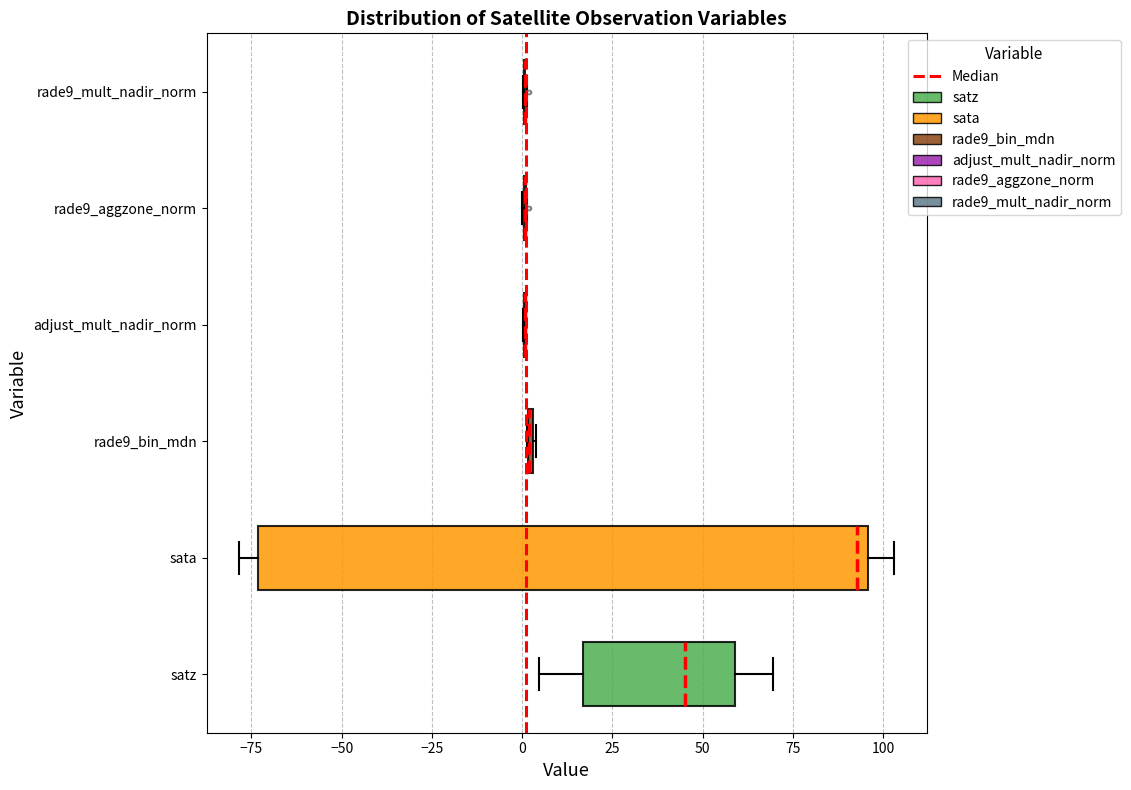

Comparing the boxes themselves (not the whiskers), which one is the widest?

sata